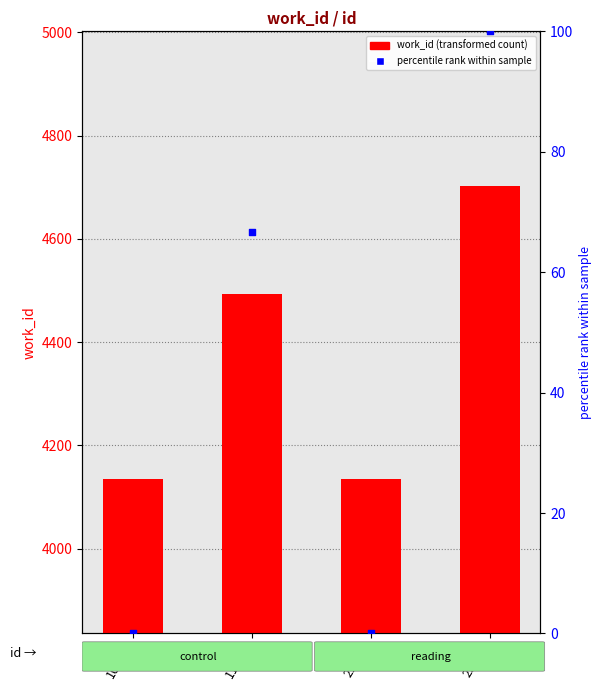

Which series reaches the maximum Y coordinate?

work_id